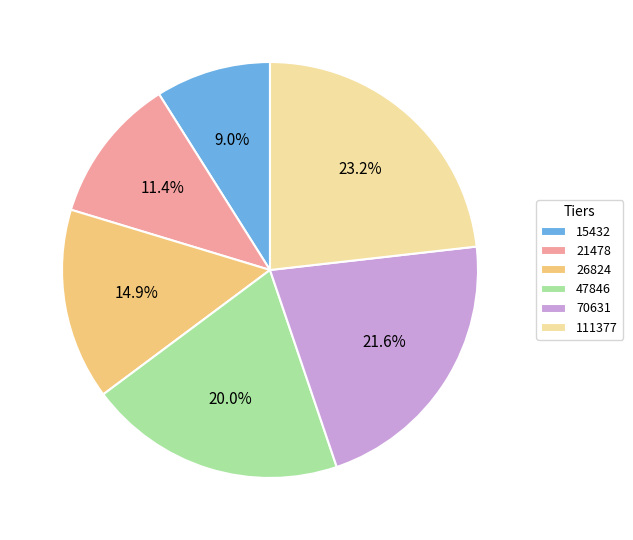

To the nearest percent, what is the difference between the largest and smallest slice percentages?

14%